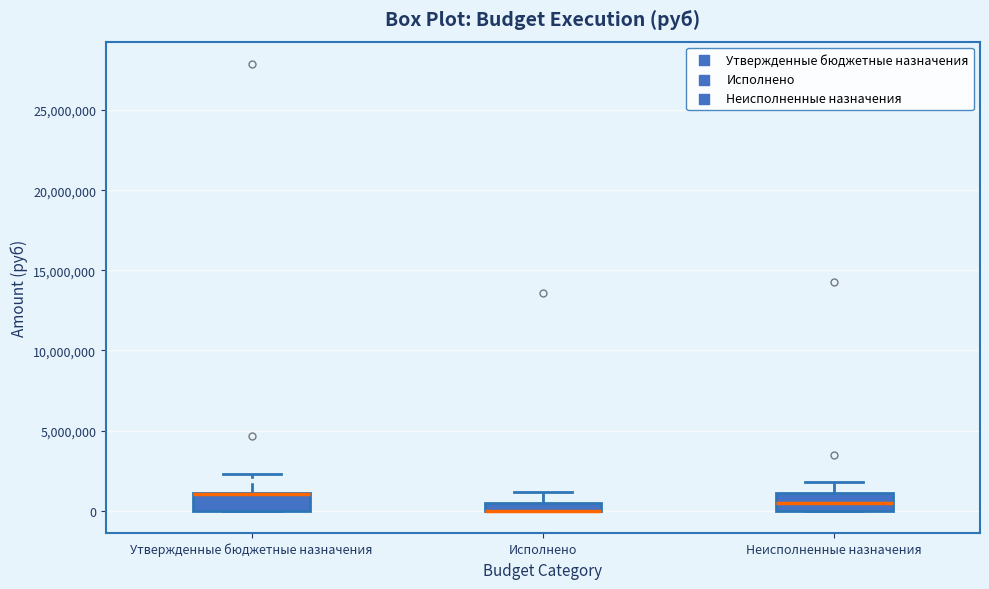

Where does the upper whisker of the box for Неисполненные назначения end on the y-axis? The values are not printed on the chart, so give them approximately, as read against the axis.

2000000